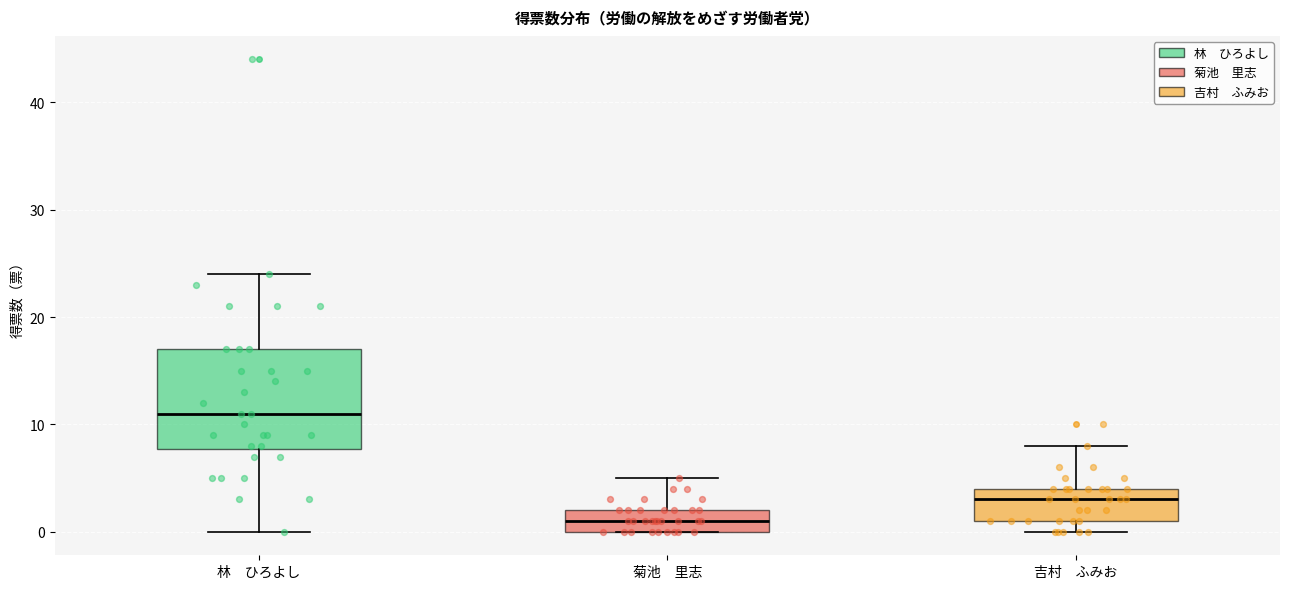

Reading left to right, read every box against the y-axis: the position of its median line, the range the box covers, and the ends of its whiskers. The values are not printed on the chart, so give them approximately, as read against the axis.

林 ひろよし: median 11, box 8 to 17, whiskers 0 to 24
菊池 里志: median 1, box 0 to 2, whiskers 0 to 5
吉村 ふみお: median 3, box 1 to 4, whiskers 0 to 8